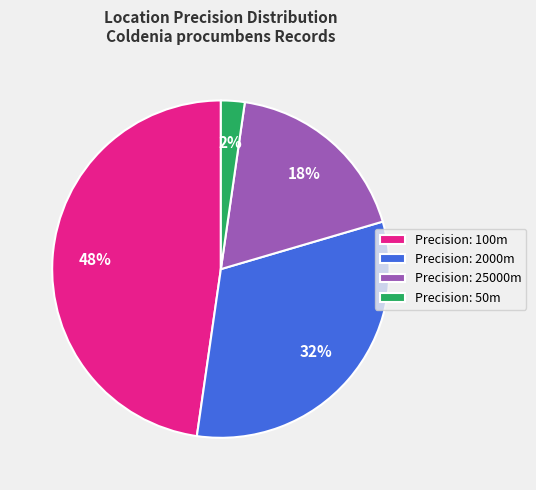

Between Precision: 100m and Precision: 2000m, which is larger?

Precision: 100m